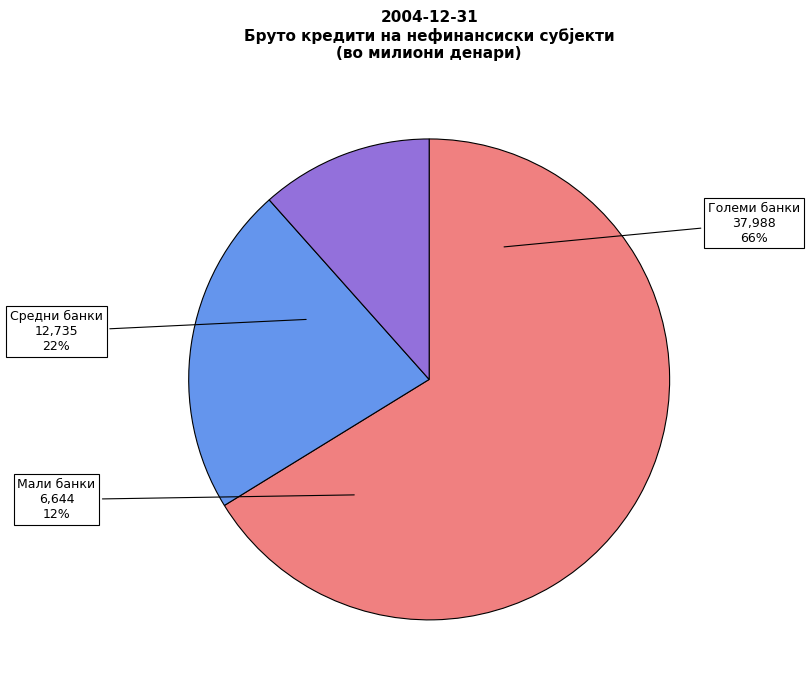

Which has a higher value, Големи банки or Средни банки?

Големи банки